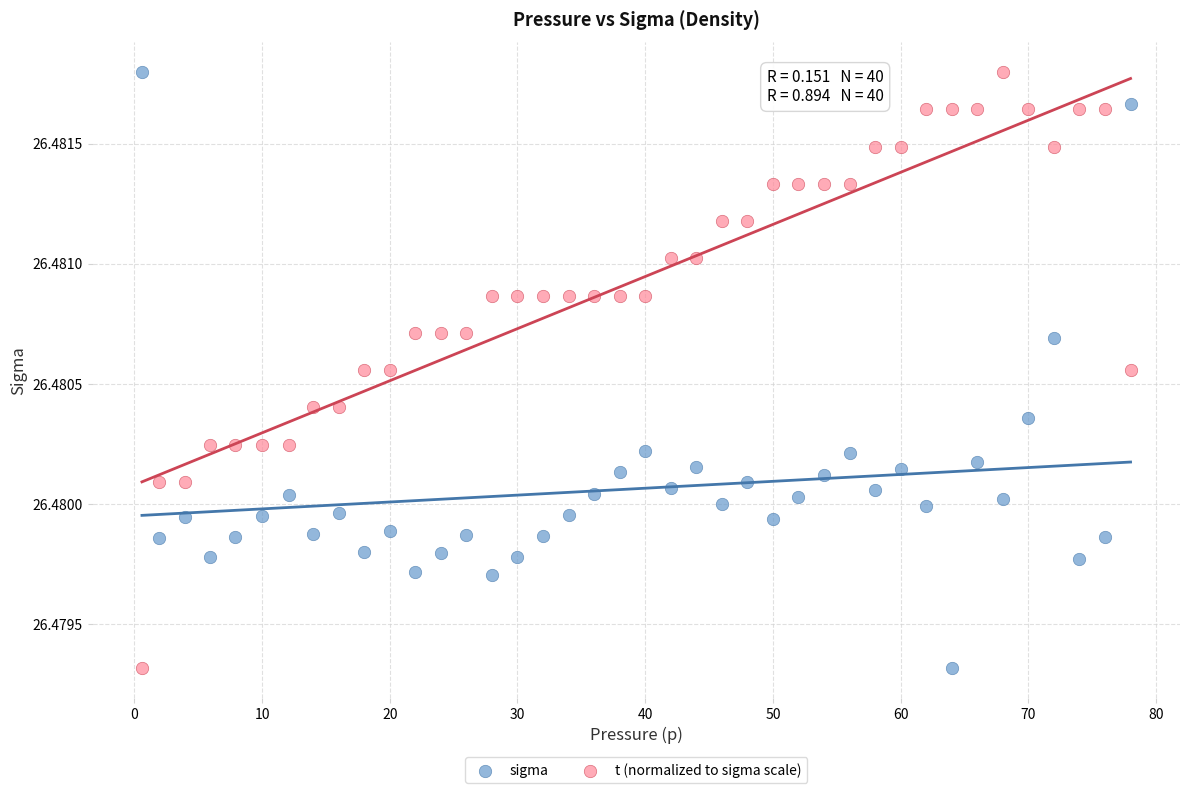

What is the X range (max minus min) for the scatter plot?

77.4